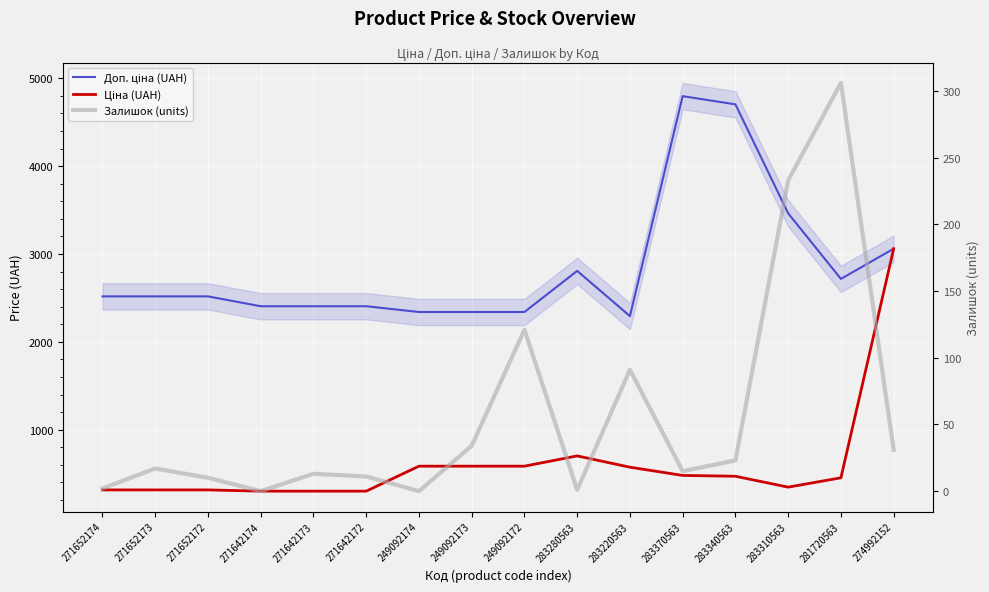

What is the label of the 10th point from the right?

249092174